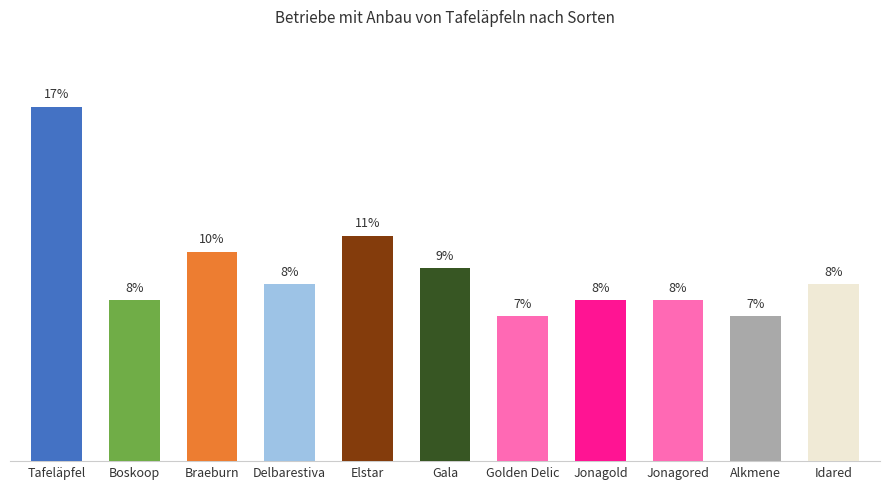

List the labels in order of value, smallest first.

Golden Delic, Alkmene, Boskoop, Jonagold, Jonagored, Delbarestiva, Idared, Gala, Braeburn, Elstar, Tafeläpfel